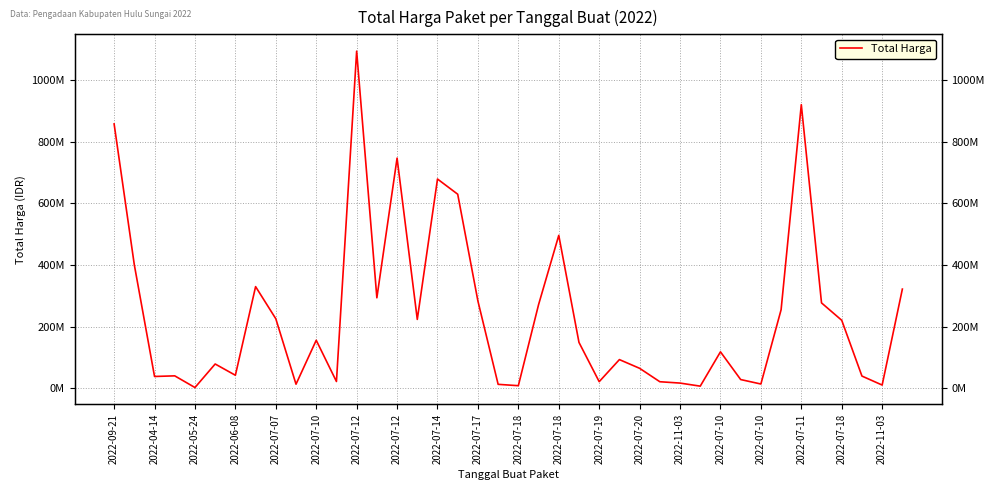

What is the average value?

238243455